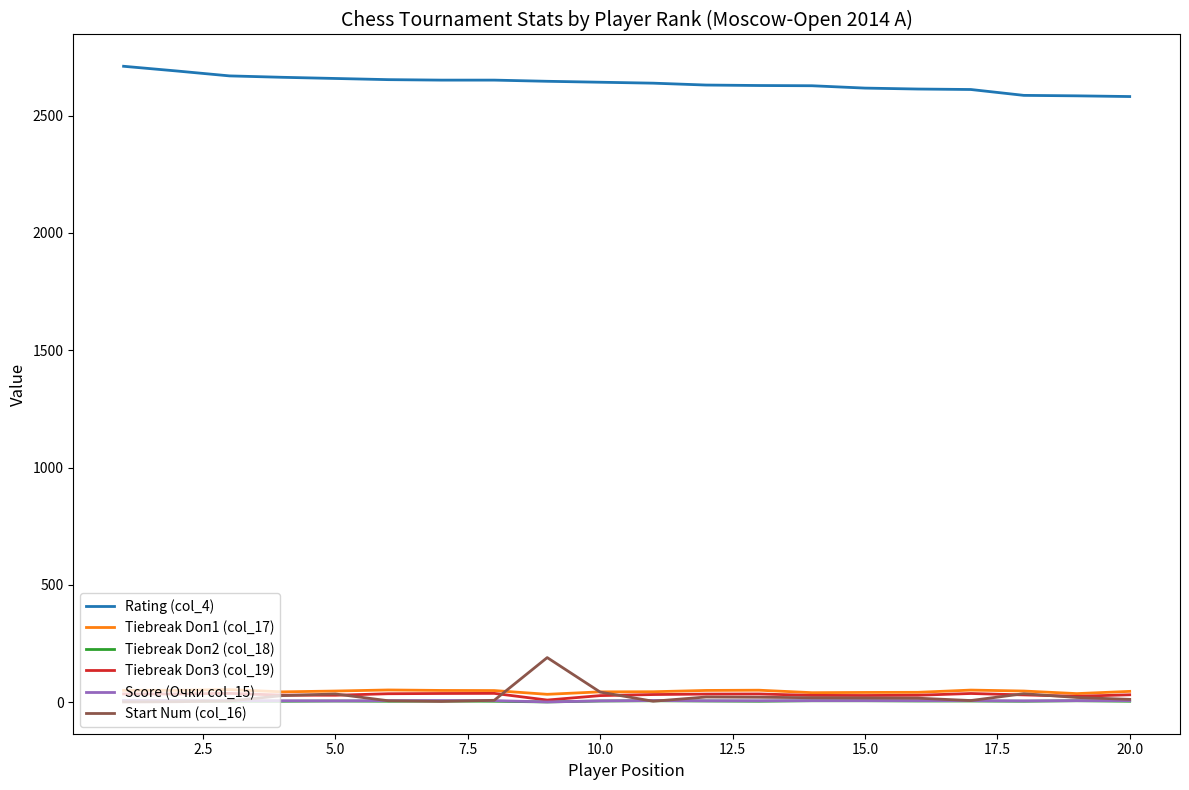

What is the difference between the maximum and minimum values in the Tiebreak Doп3 (col_19) series?

28.5